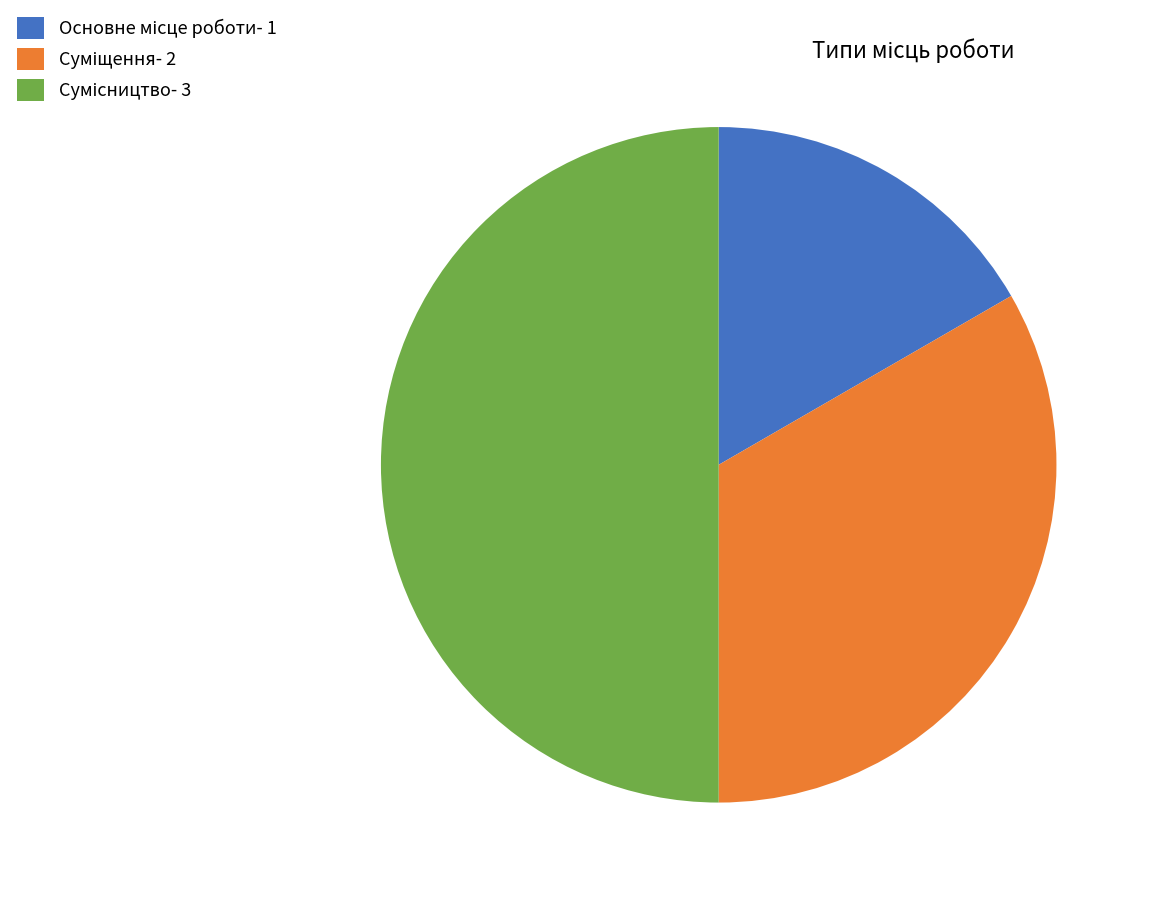

Does any single category account for the majority?

No